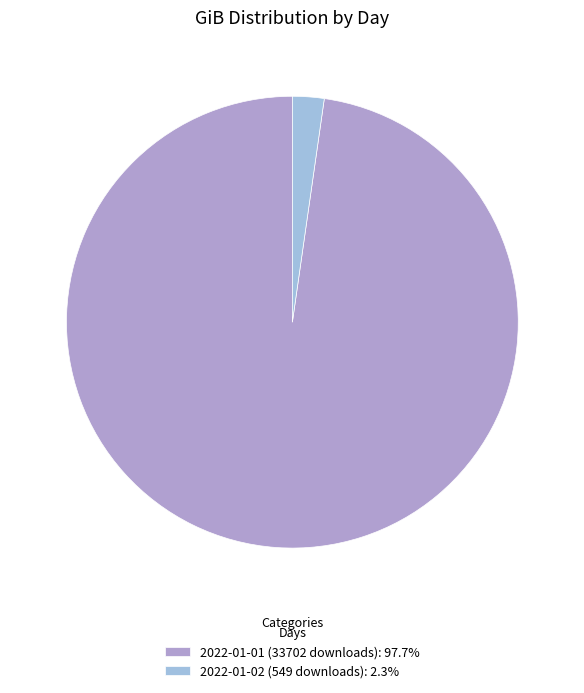

How many slices are in this pie chart?

2